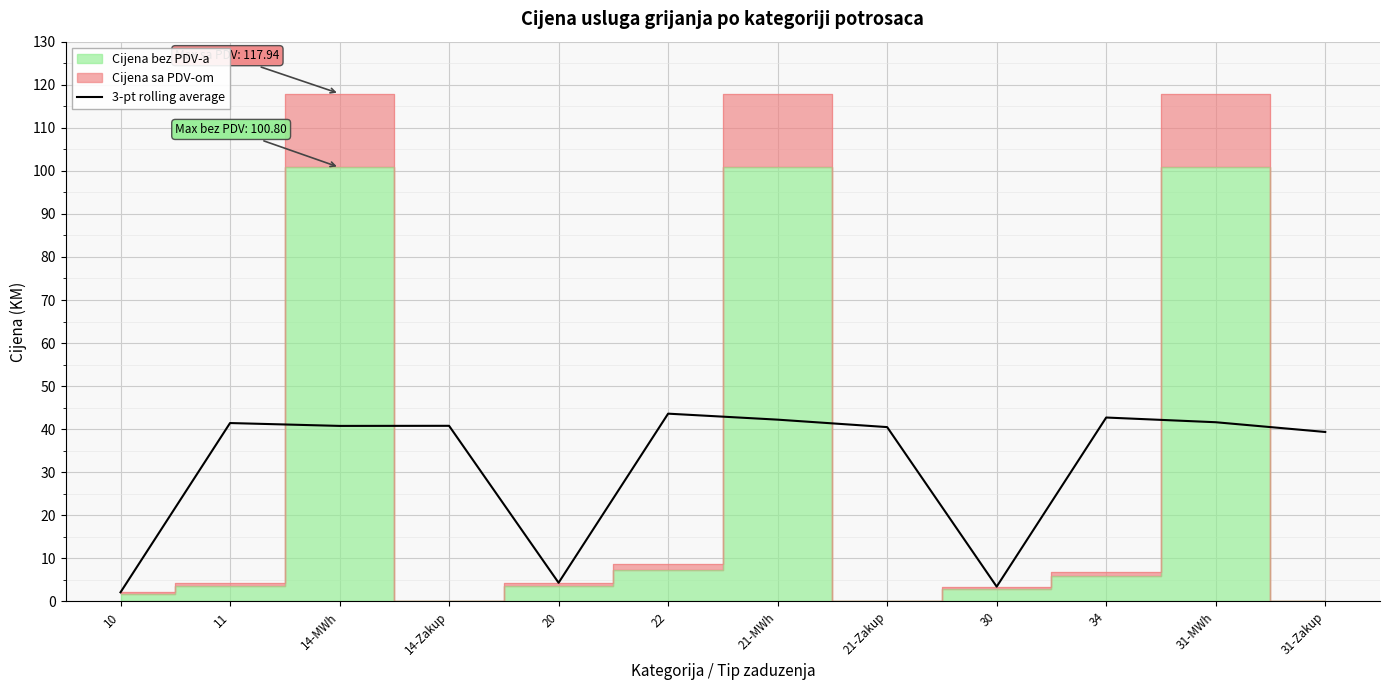

The value at 21-MWh is 42.2. True or false?

True